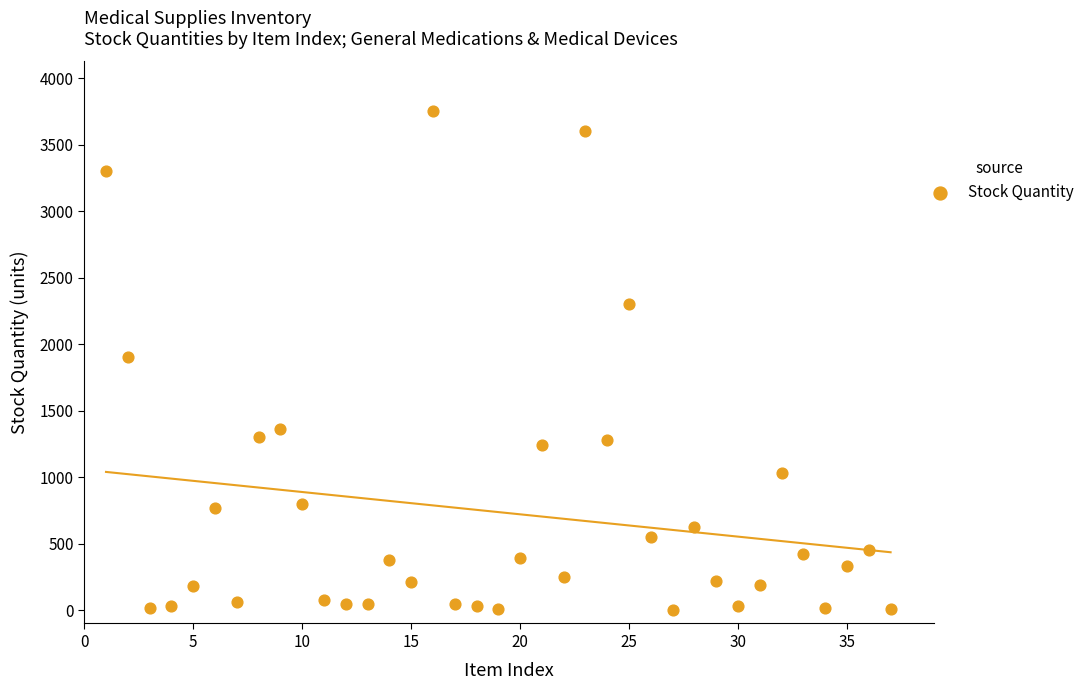

What is the range of X values (max minus min)?

36